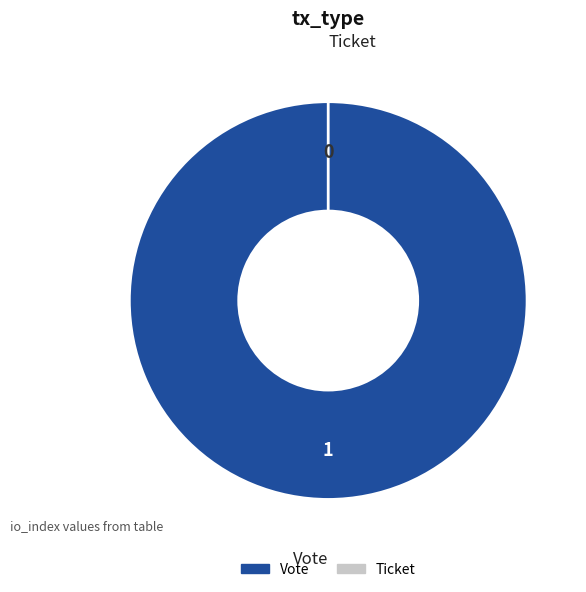

Which has a higher value, Vote or Ticket?

Vote